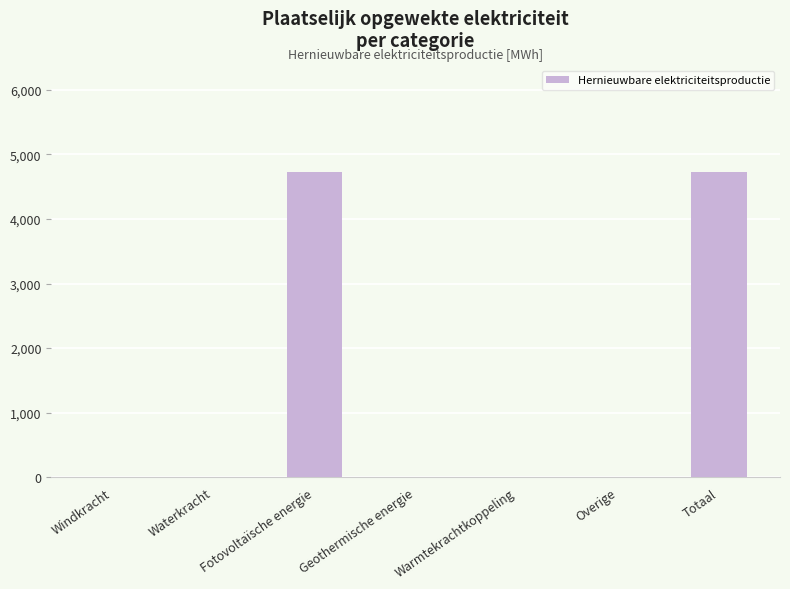

Count the number of data series in this chart.

1